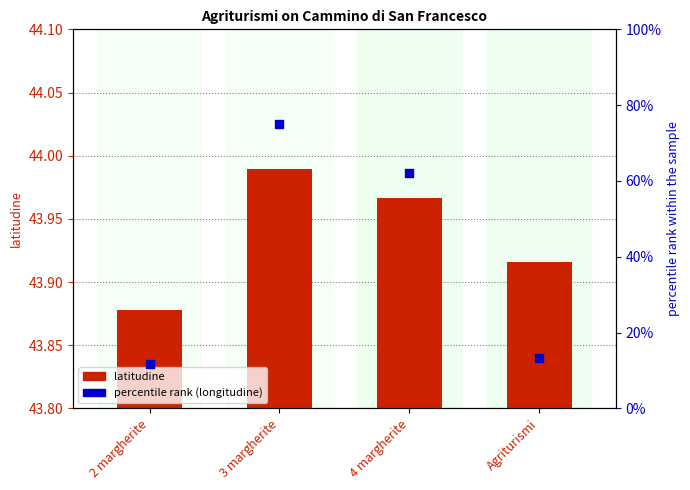

Is the value of percentile rank (longitudine) at Agriturismi greater than the value of latitudine at 4 margherite?

No